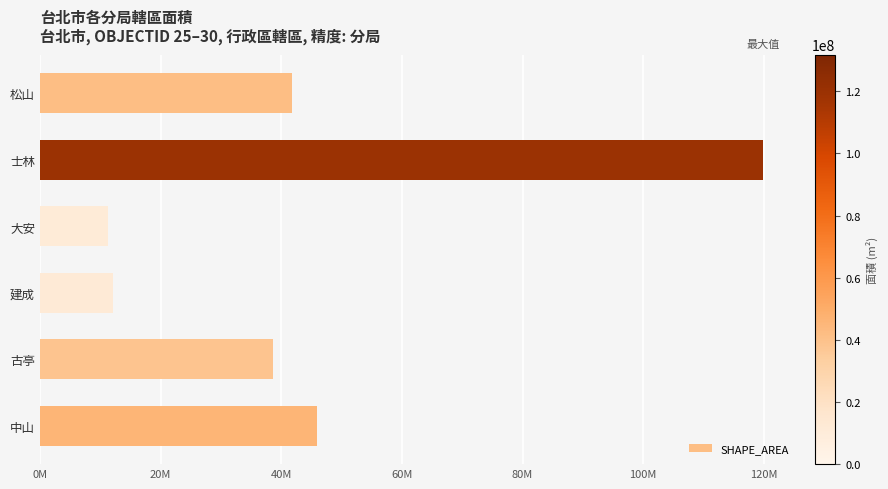

What is the difference between the second highest and second lowest values?

33766928.6